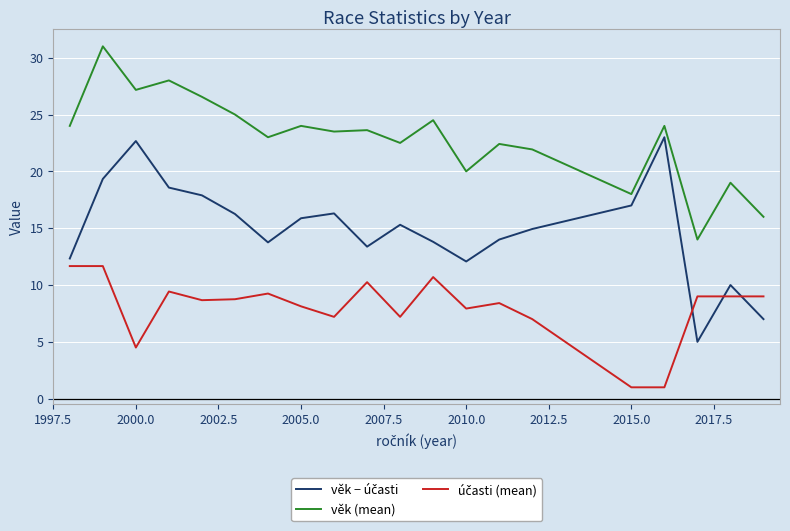

What is the greatest value displayed?

31.0